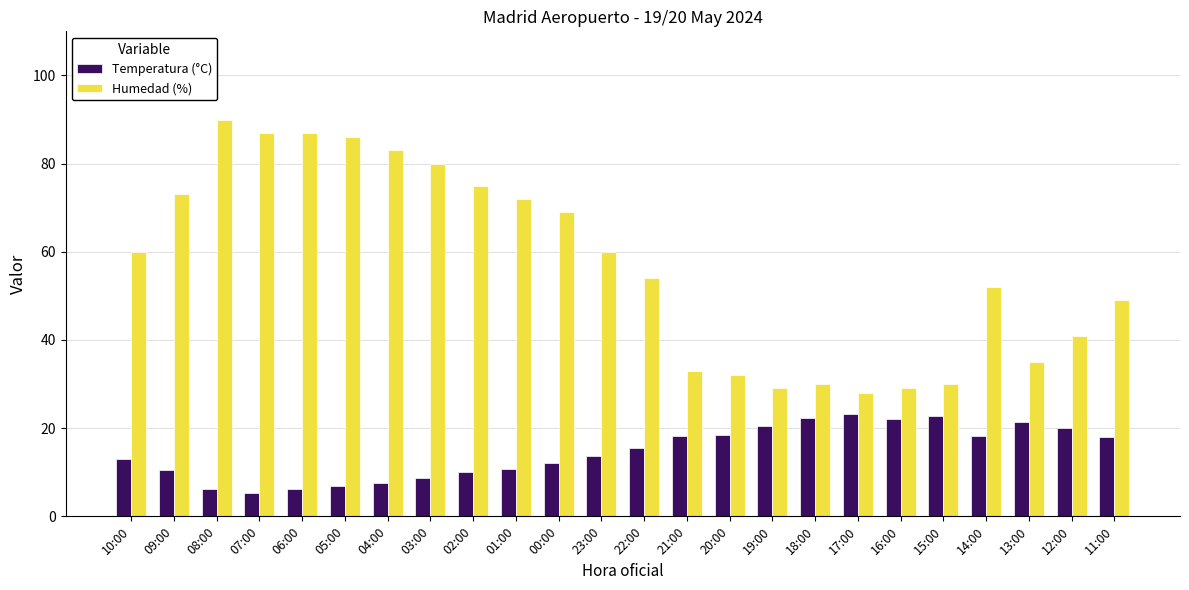

Rank the series by their maximum value, from highest to lowest.

Humedad (%), Temperatura (°C)